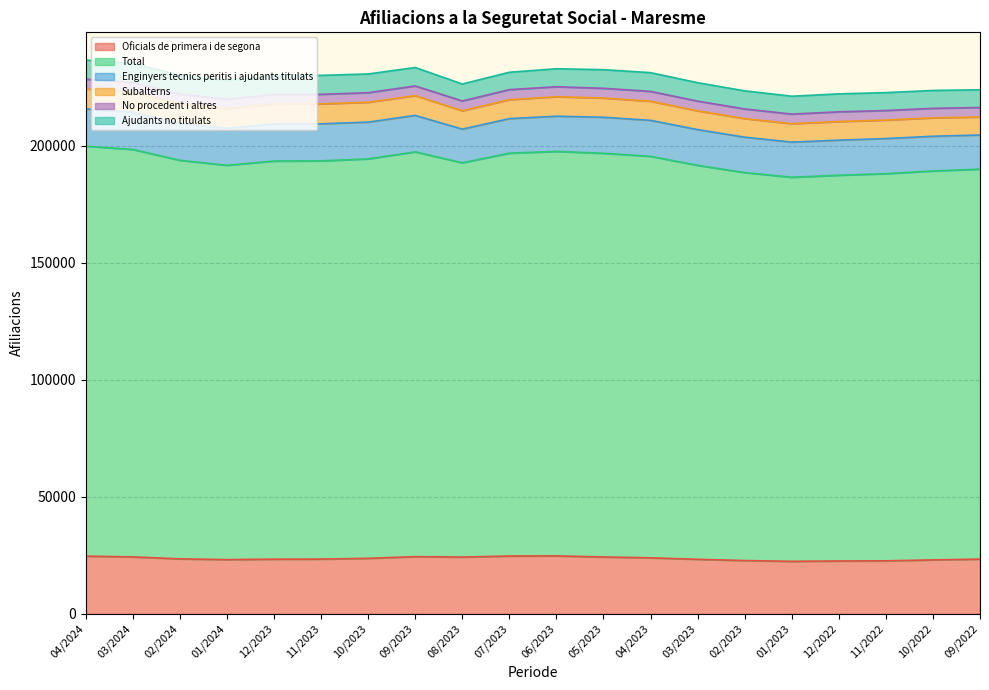

What are all the series names shown in the legend?

Oficials de primera i de segona, Total, Enginyers tecnics peritis i ajudants titulats, Subalterns, No procedent i altres, Ajudants no titulats